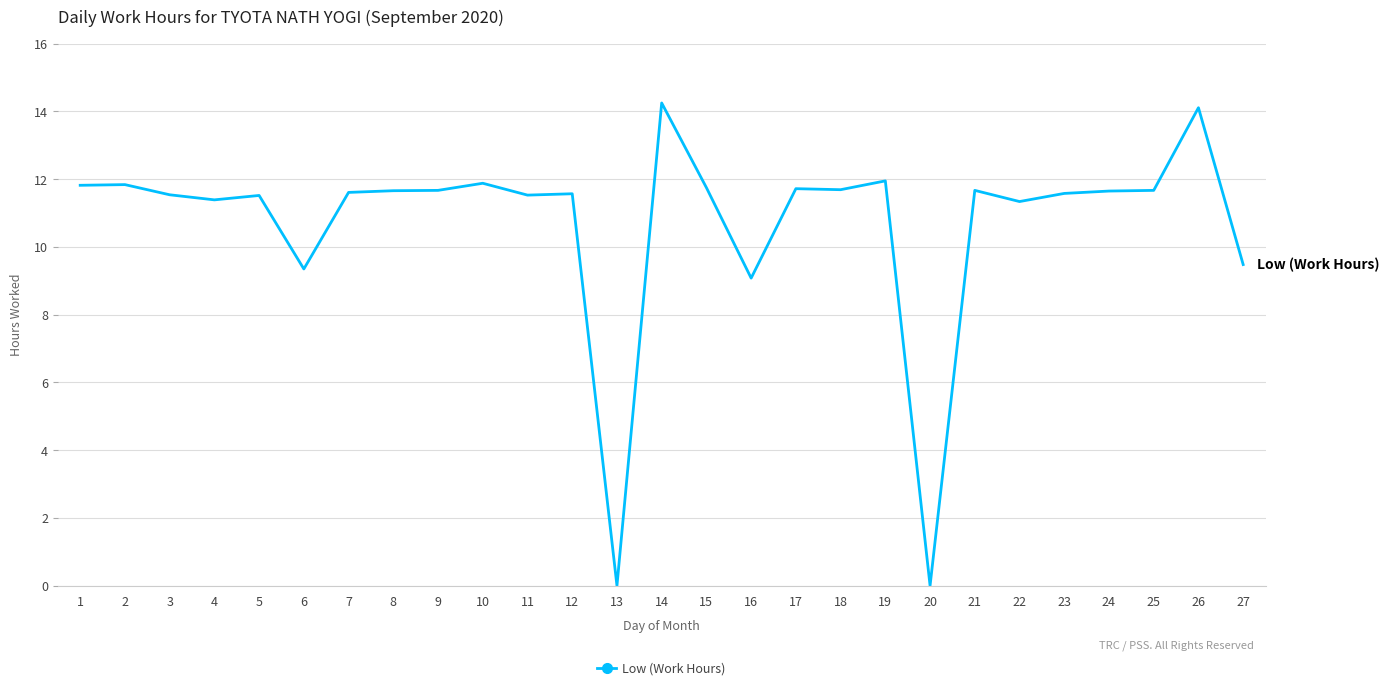

What is the difference between the second highest and second lowest values?

14.1